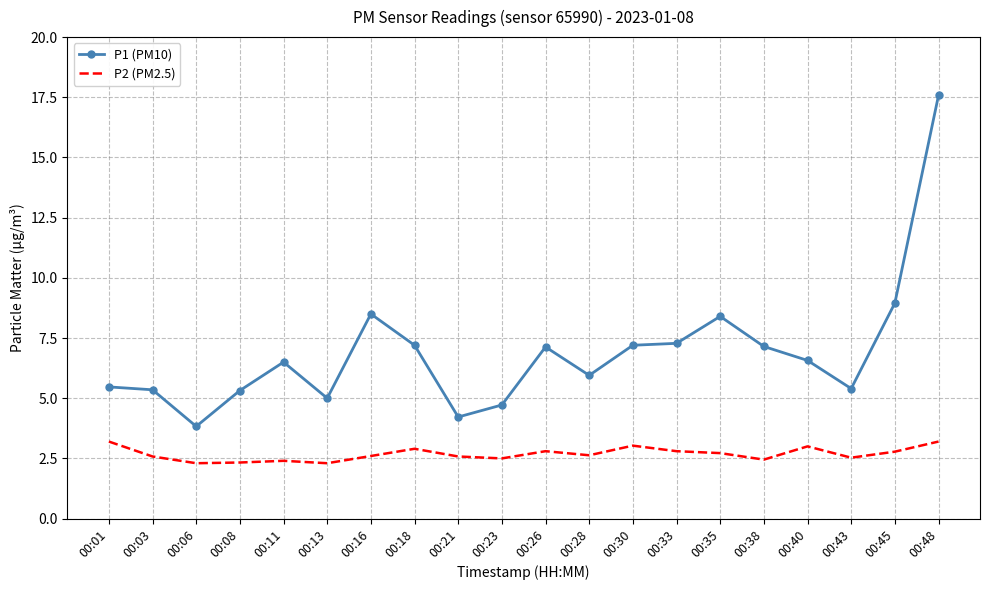

True or false: P1 (PM10) and P2 (PM2.5) intersect in this chart.

False